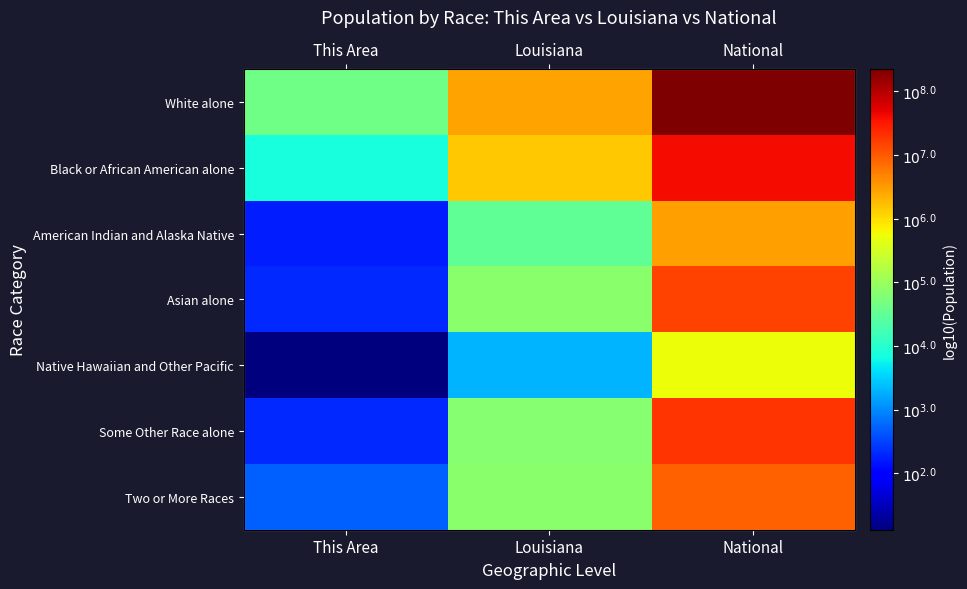

Which series has the widest spread of values?

Some Other Race alone